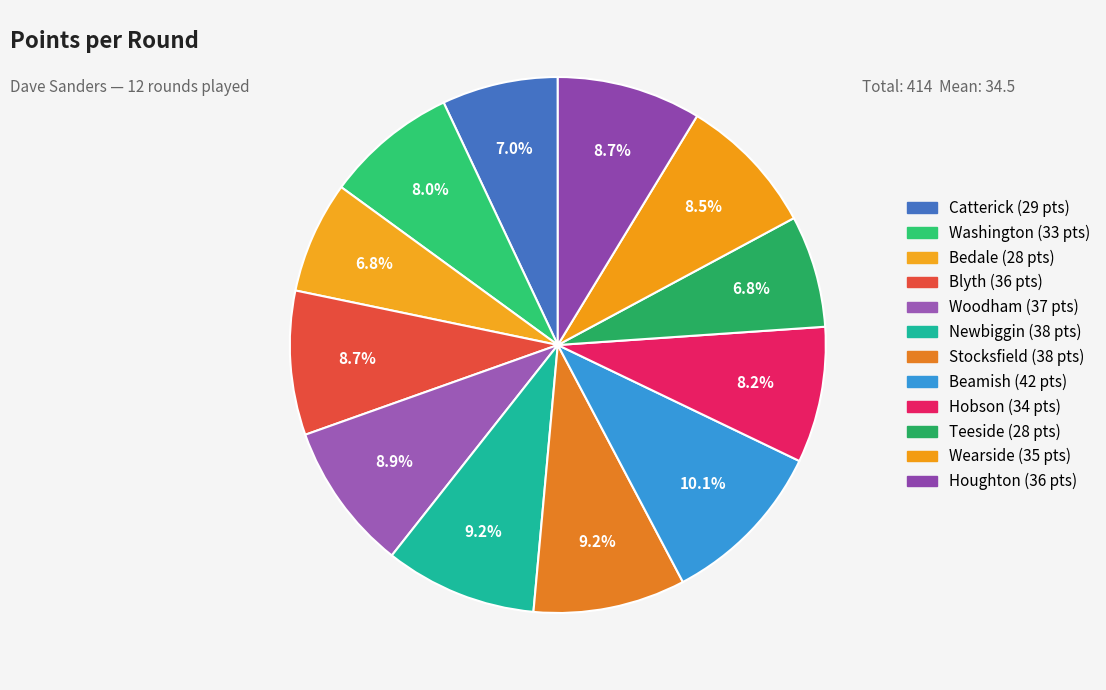

To the nearest percent, what is the average slice percentage?

8%